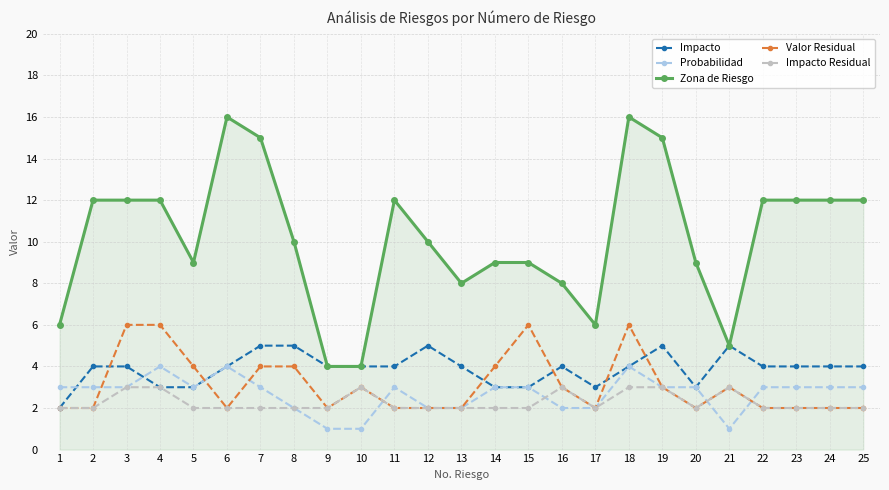

Is this an area chart (filled region under the line)?

No